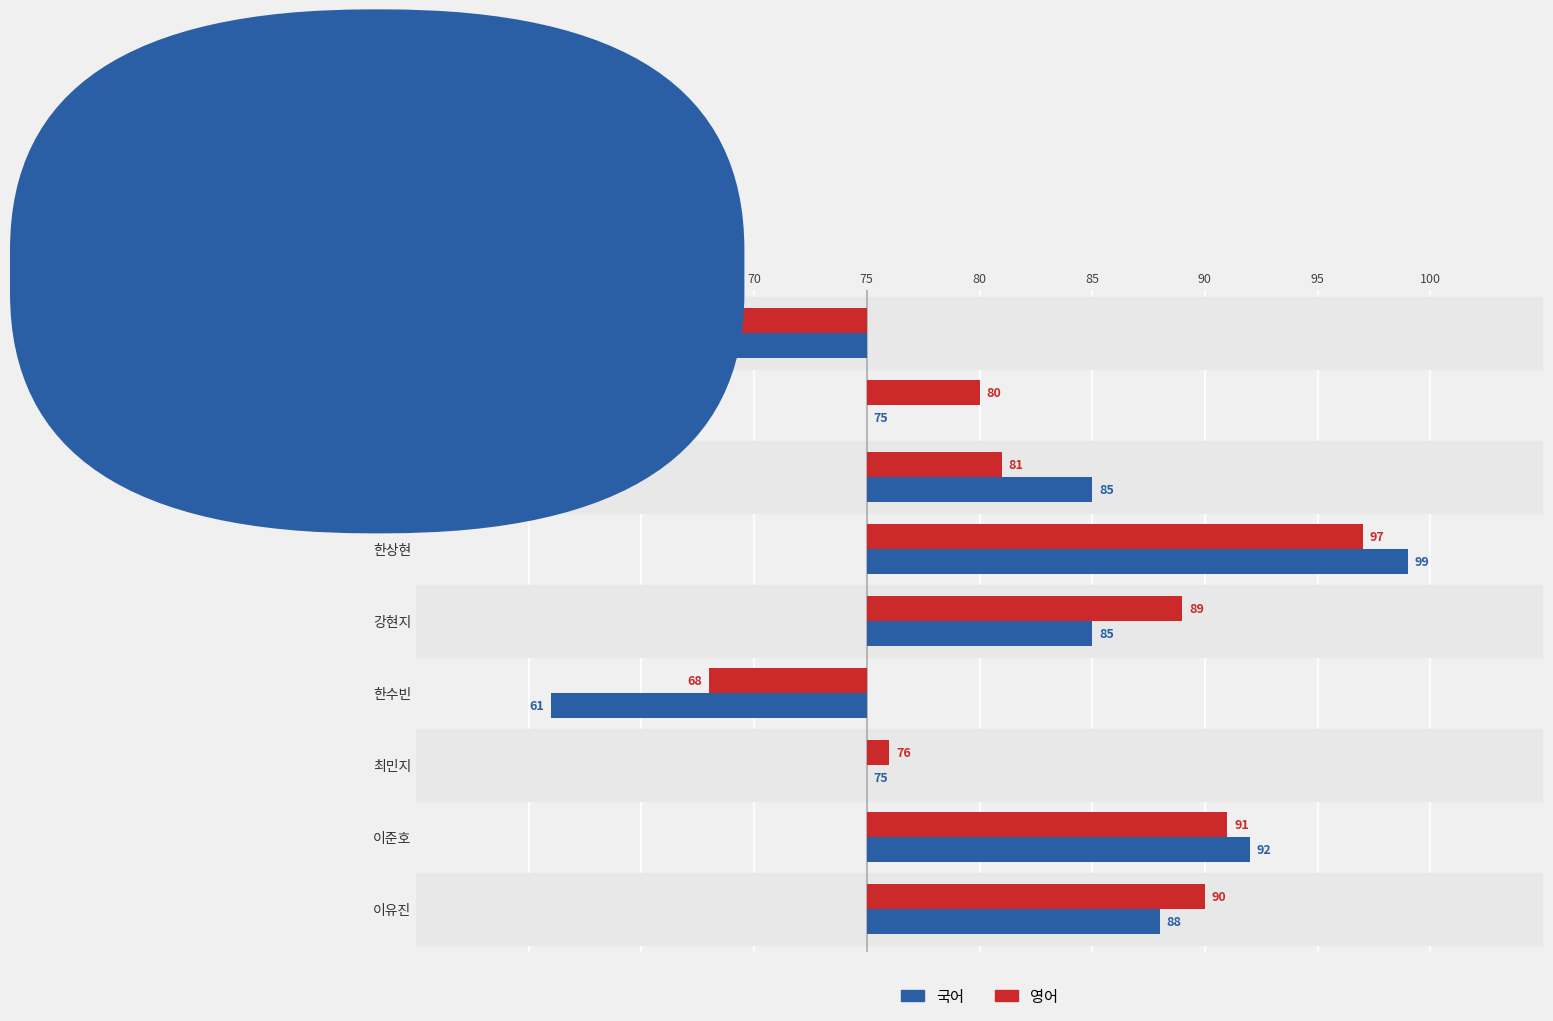

What are all the series names shown in the legend?

국어, 영어